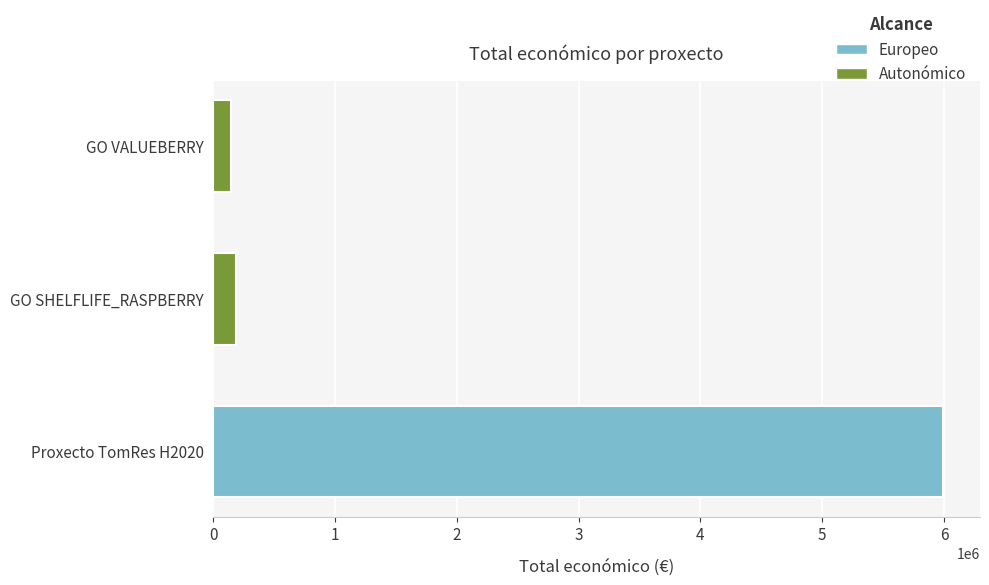

Reading bottom to top, list all the values displayed in this chart.

Proxecto TomRes H2020=5996175	GO SHELFLIFE_RASPBERRY=184422	GO VALUEBERRY=147166